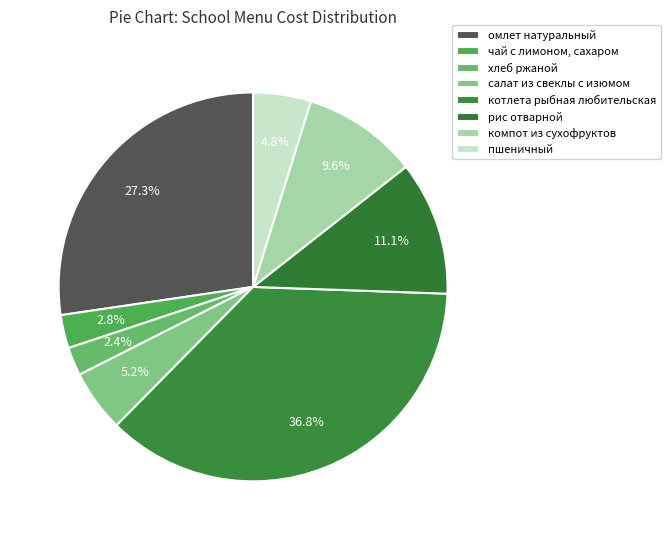

How many segments does this pie chart have?

8